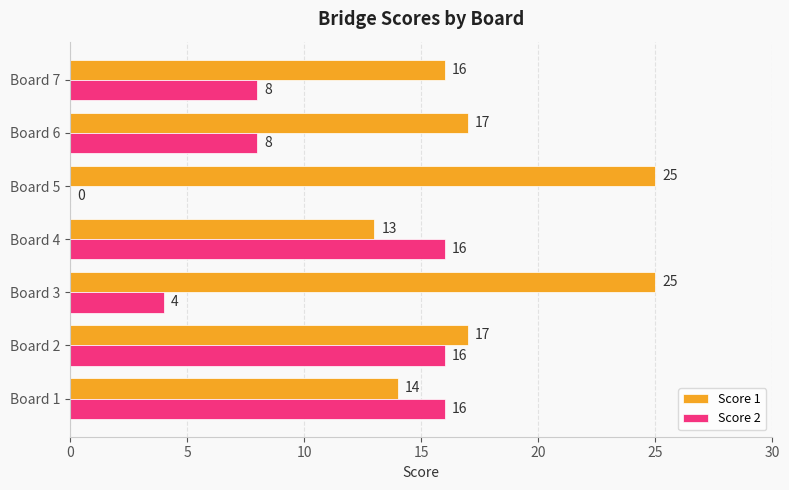

What is the sum of all Score 1 values?

127